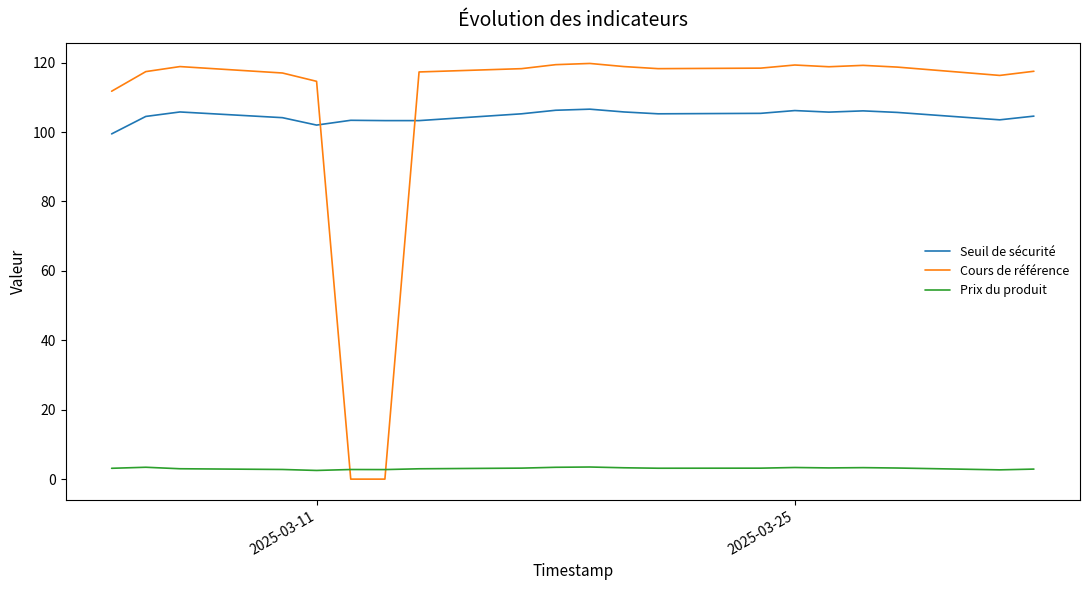

Which series has the widest spread of values?

Cours de référence